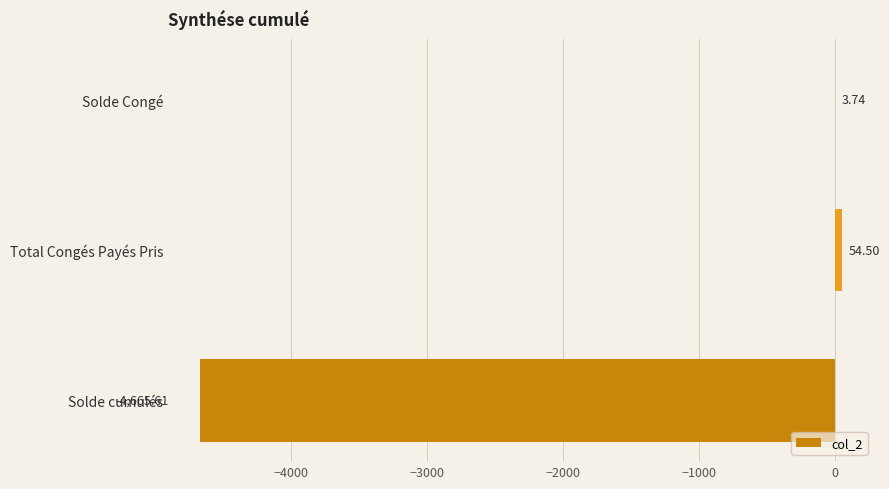

What is the change in value from Solde cumulés to Total Congés Payés Pris?

+4720.1